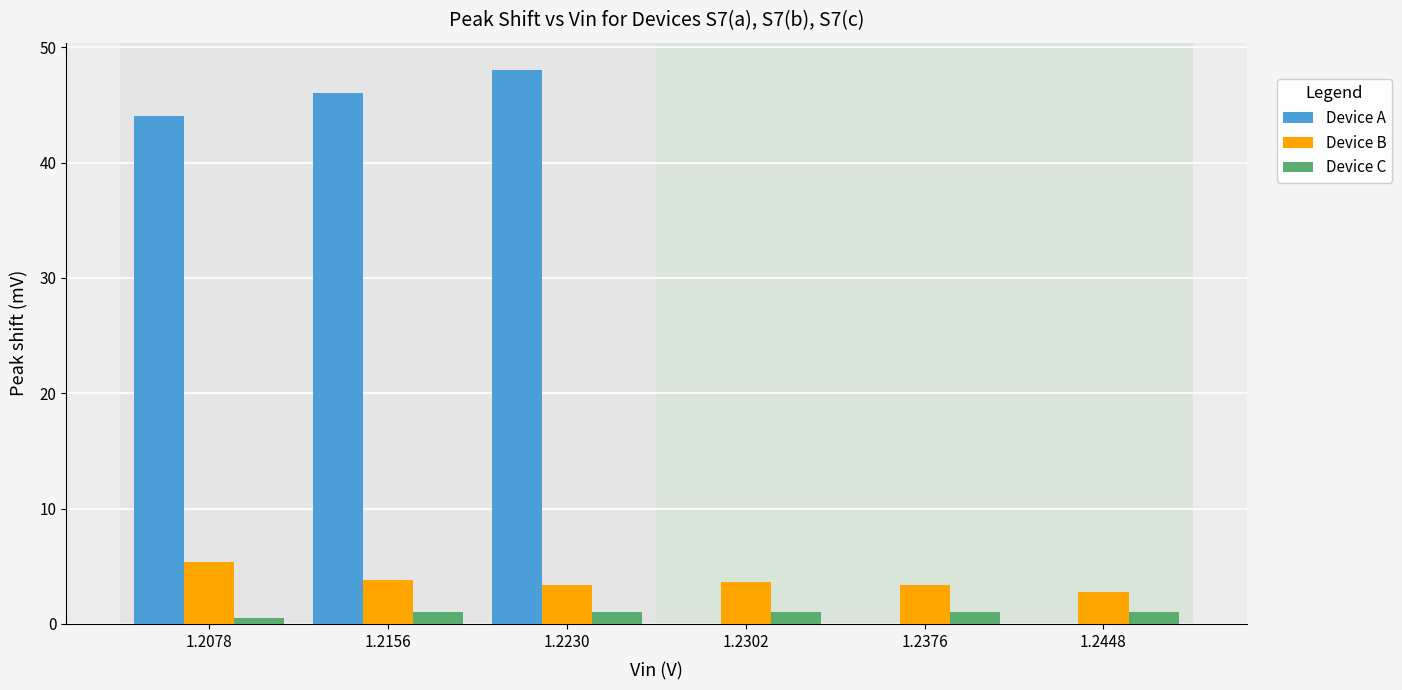

What is the sum of all Device C values?

5.5